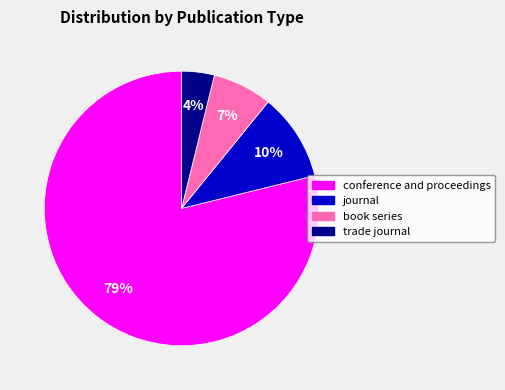

To the nearest percent, what portion does book series represent?

7%